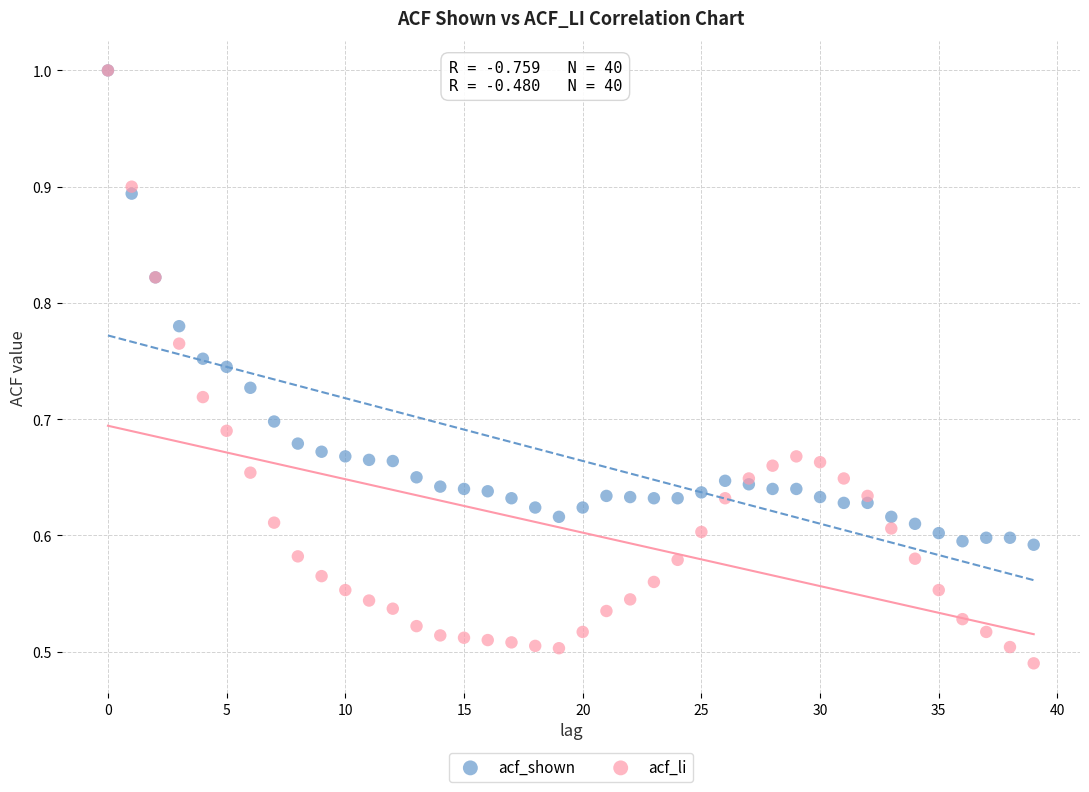

Which series contains the lowest Y value?

acf_li